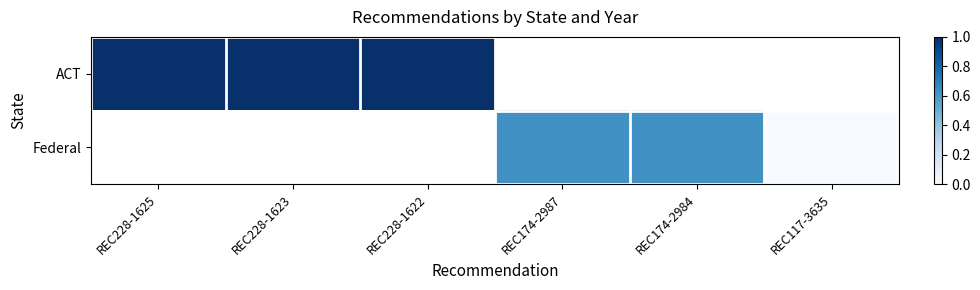

Which category has the highest value in the ACT series?

REC228-1625